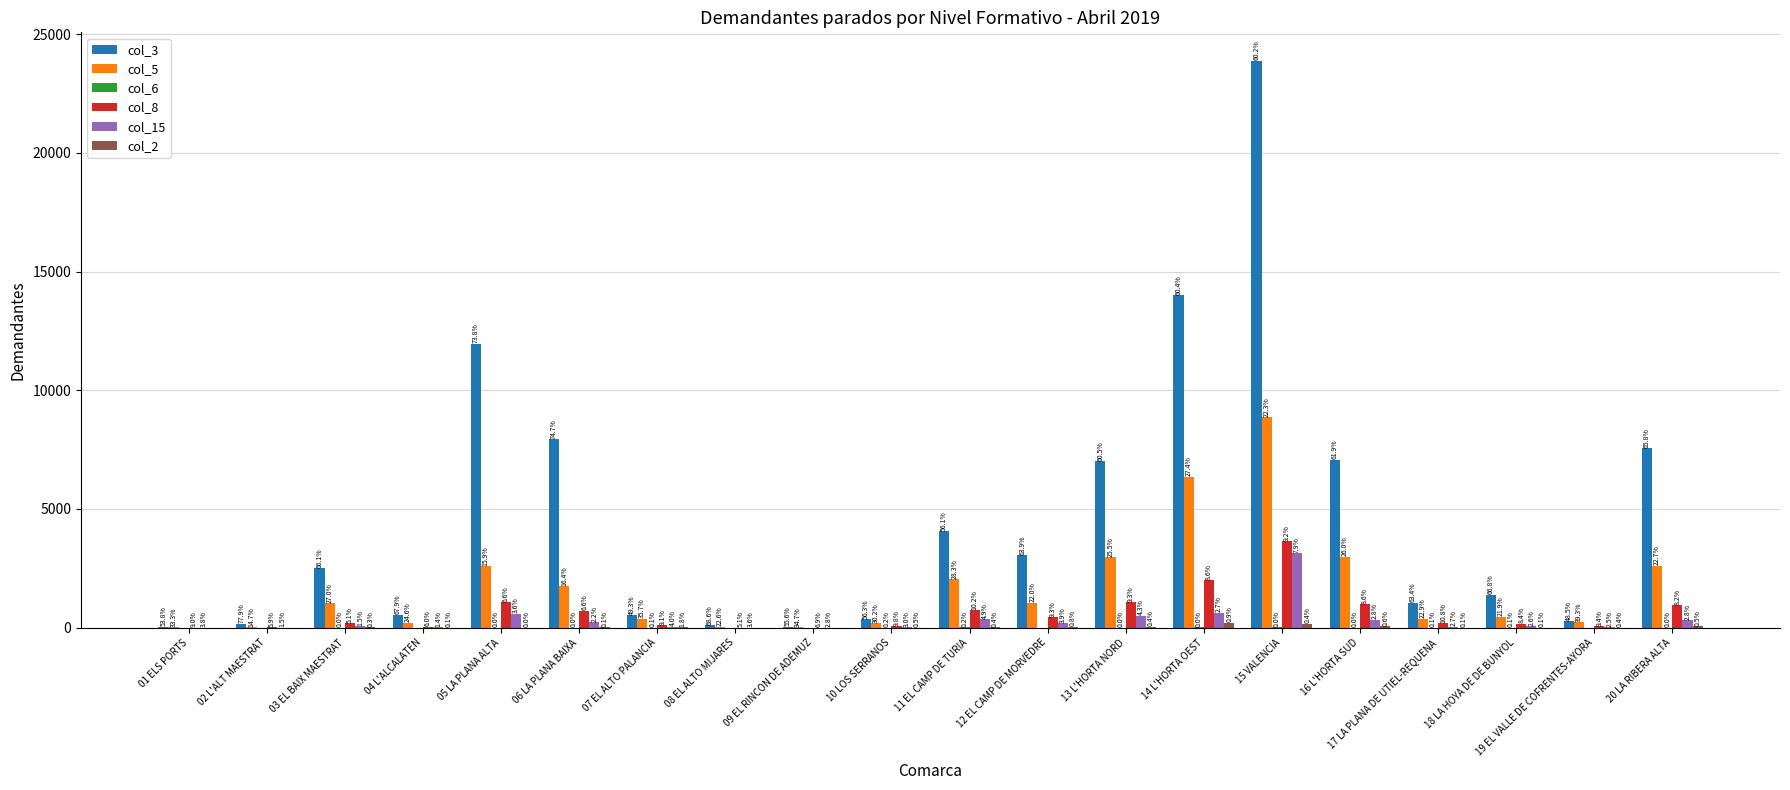

How many groups of bars are there?

20